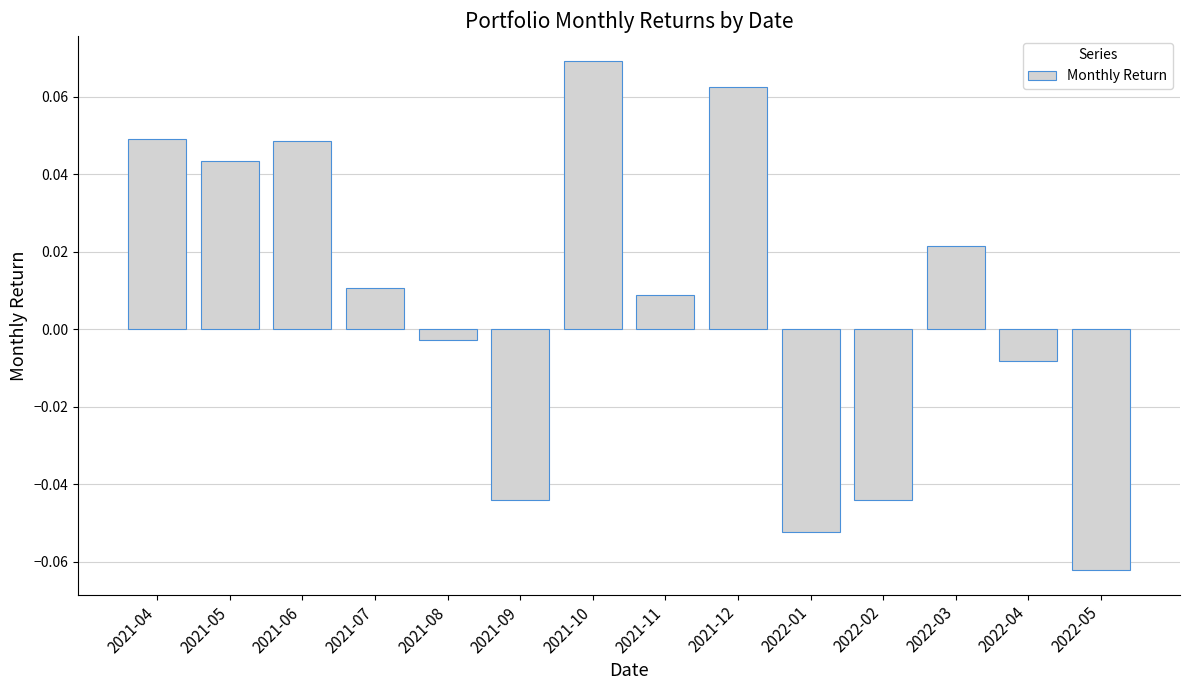

Between 2021-09 and 2022-01, which is larger?

2021-09